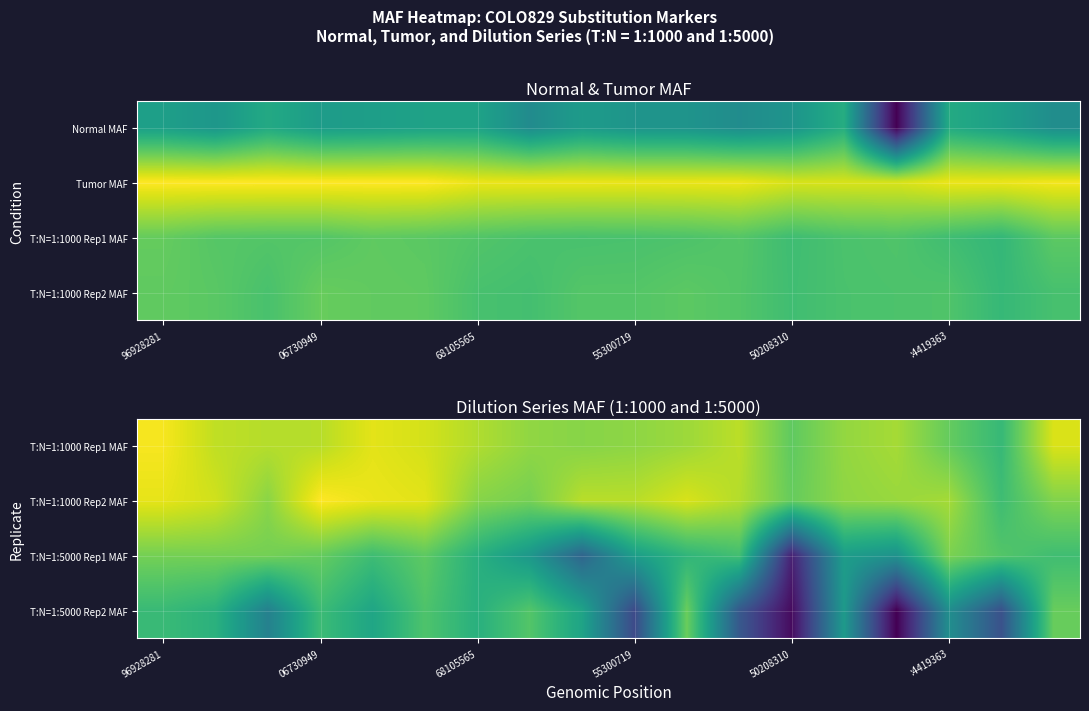

Rank the series by their maximum value, from lowest to highest.

T:N=1:5000 Rep2 MAF, T:N=1:5000 Rep1 MAF, T:N=1:1000 Rep1 MAF, T:N=1:1000 Rep2 MAF